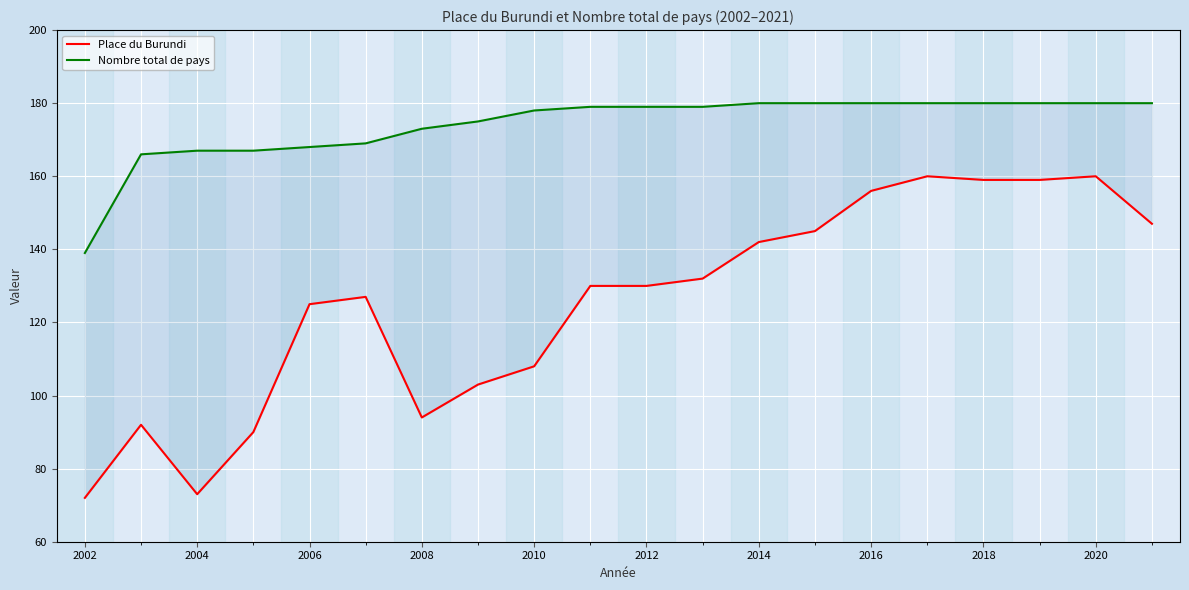

Where does the Nombre total de pays series first go above 179?

2014